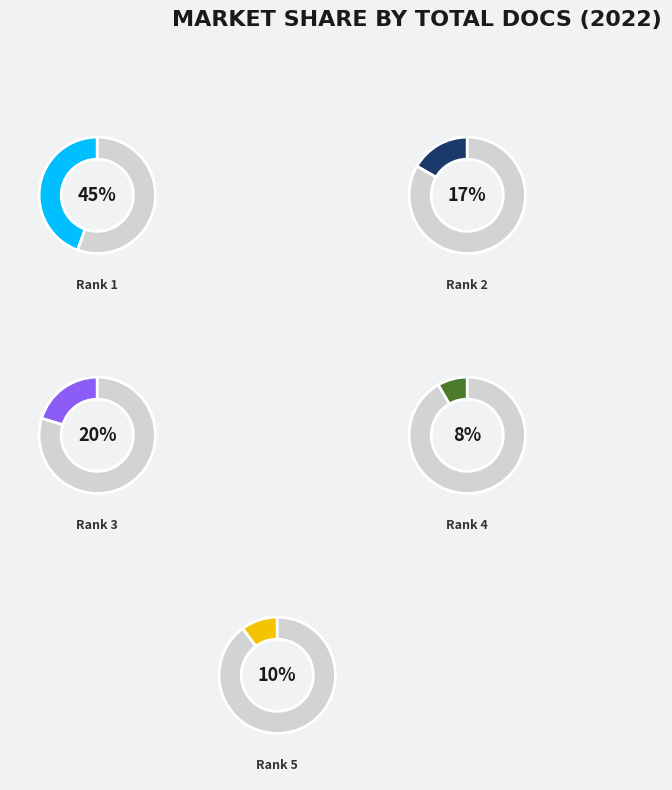

How many slices are in this pie chart?

10